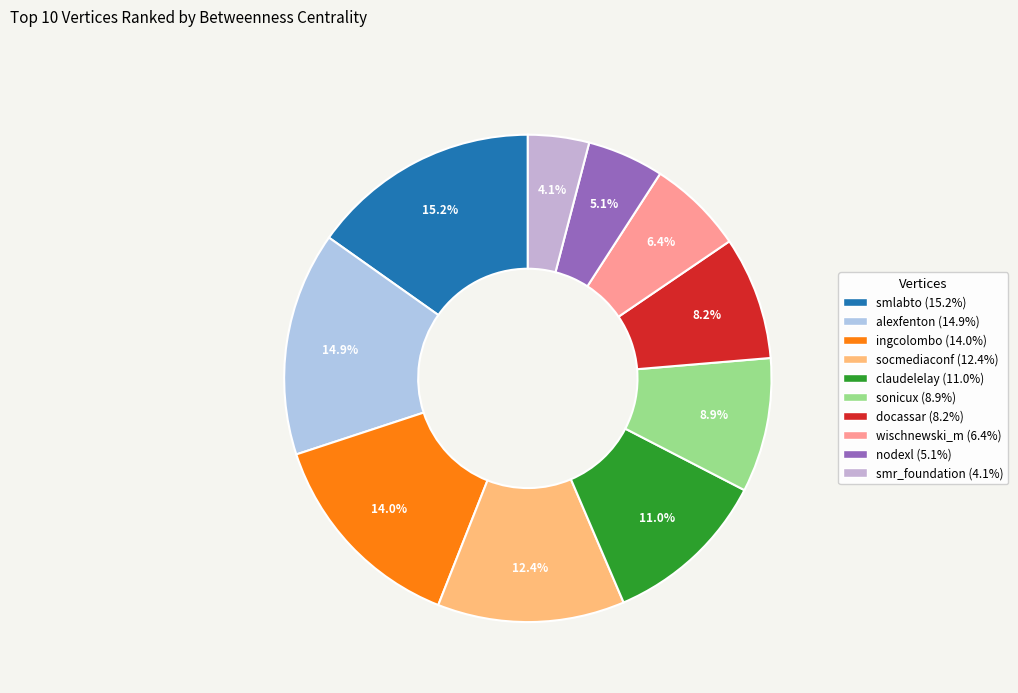

What percentage do wischnewski_m and smlabto together represent?

21.6%